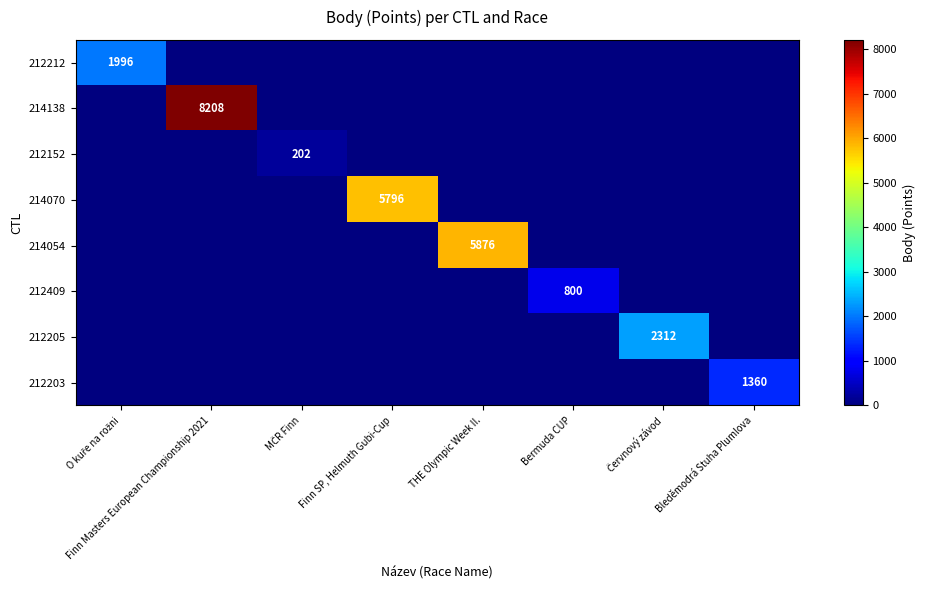

What is the spread (max minus min) of values at Červnový závod?

2312